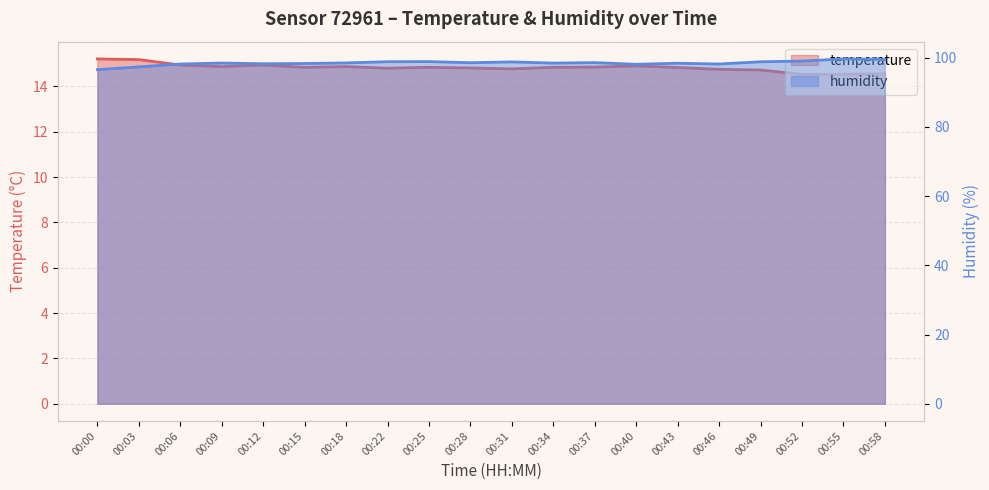

What is the maximum value shown in the chart?

99.7